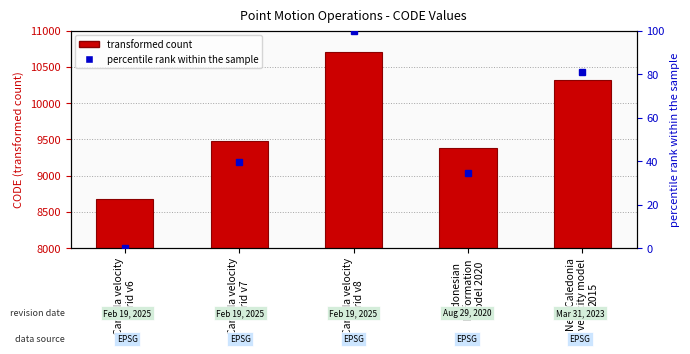

Which series has the largest range (max minus min)?

CODE